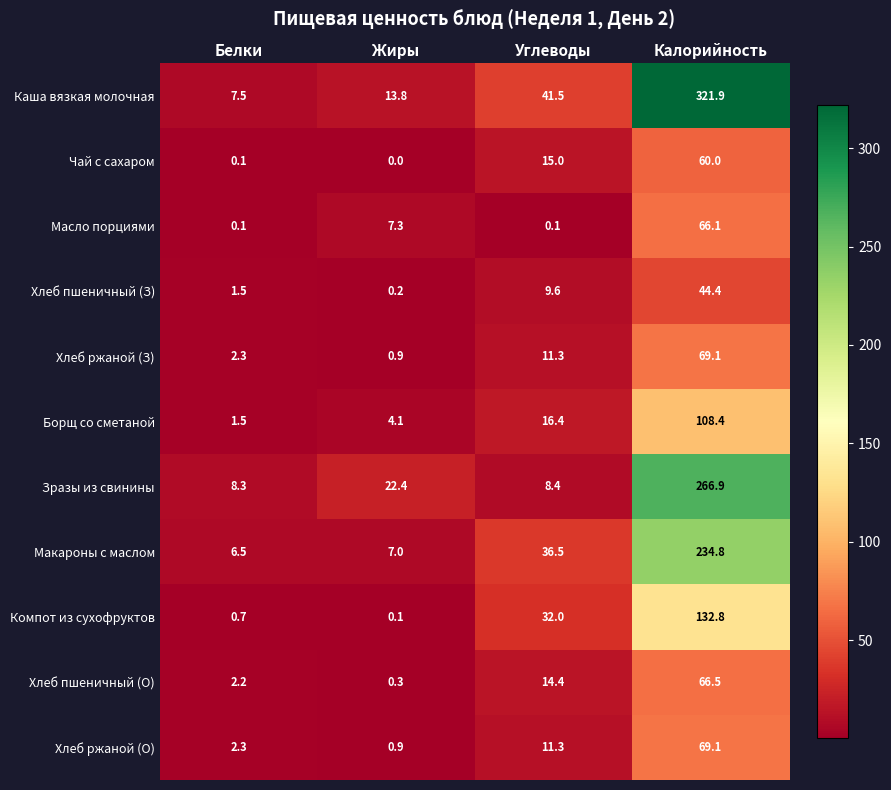

What is the maximum value shown in the chart?

321.9